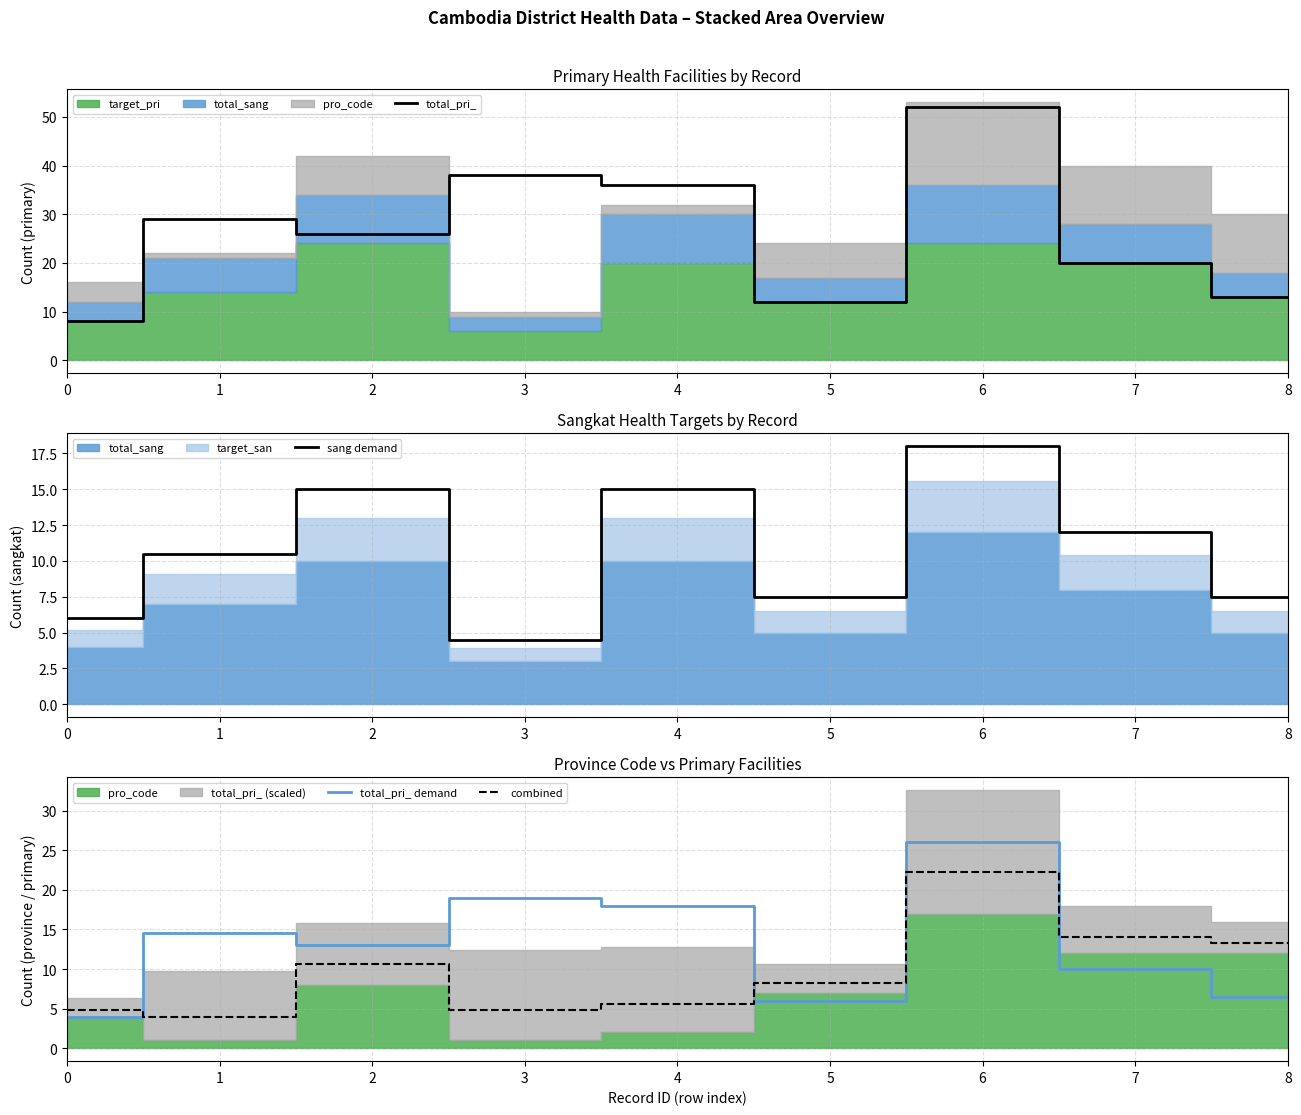

Rank the series at 4 from highest to lowest value.

total_pri_, total_pri_ demand, sang demand, combined